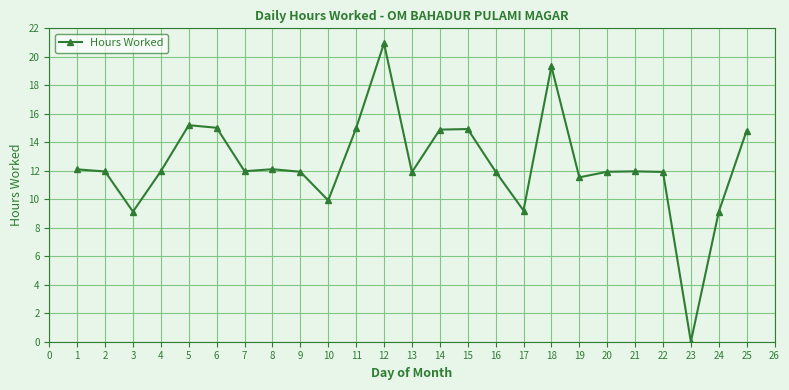

True or false: the data shows 12.1 at 1.

True